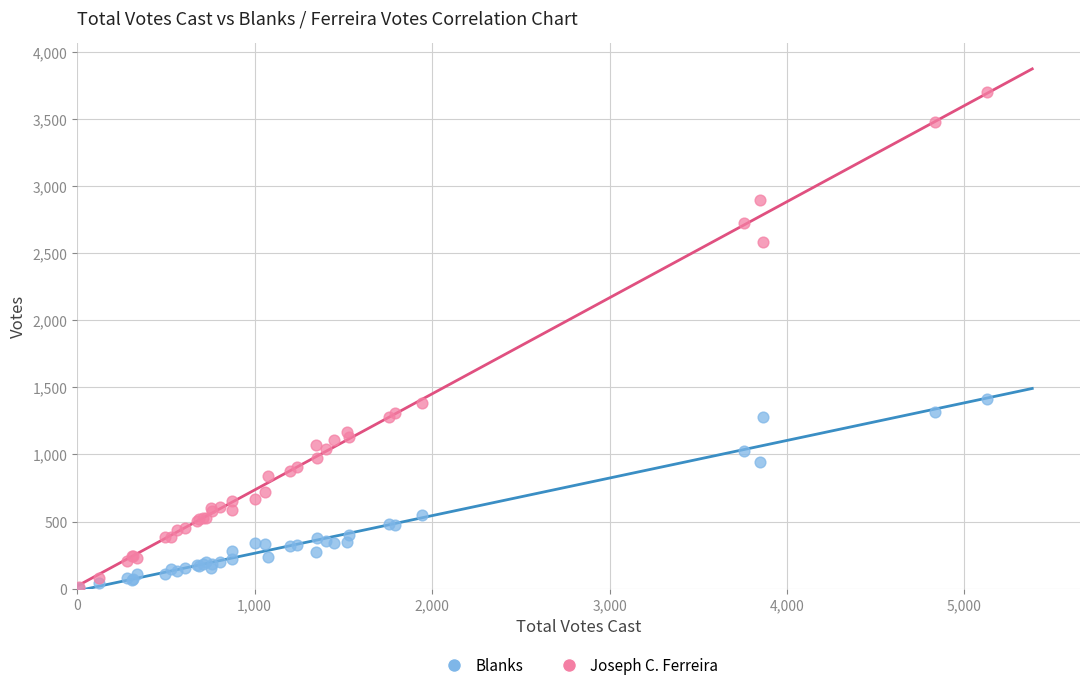

What are all the series names shown in the legend?

Blanks, Joseph C. Ferreira